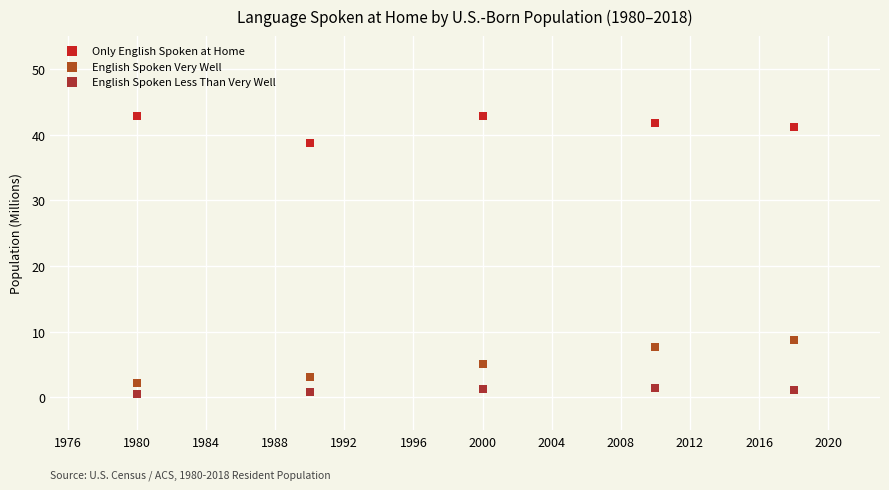

Across all data points, what is the range of X values (max minus min)?

38.0